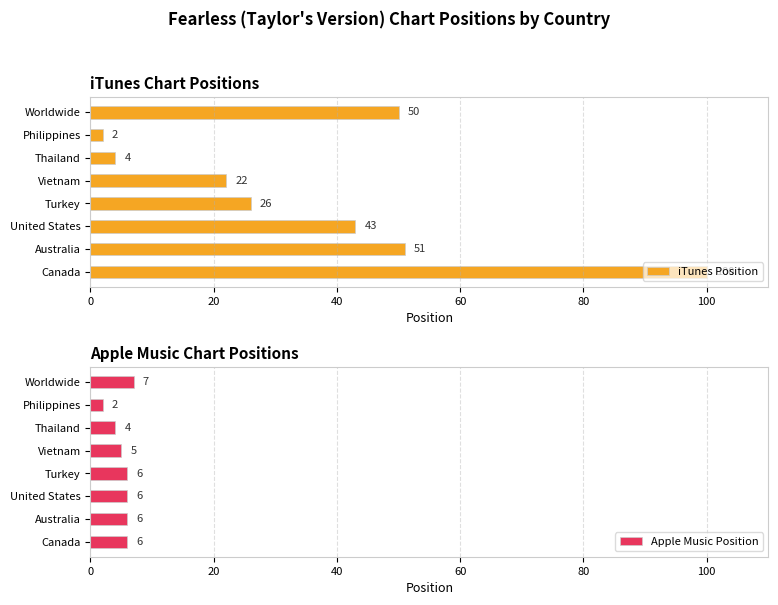

Is it true that iTunes Position equals 22 at Vietnam?

True